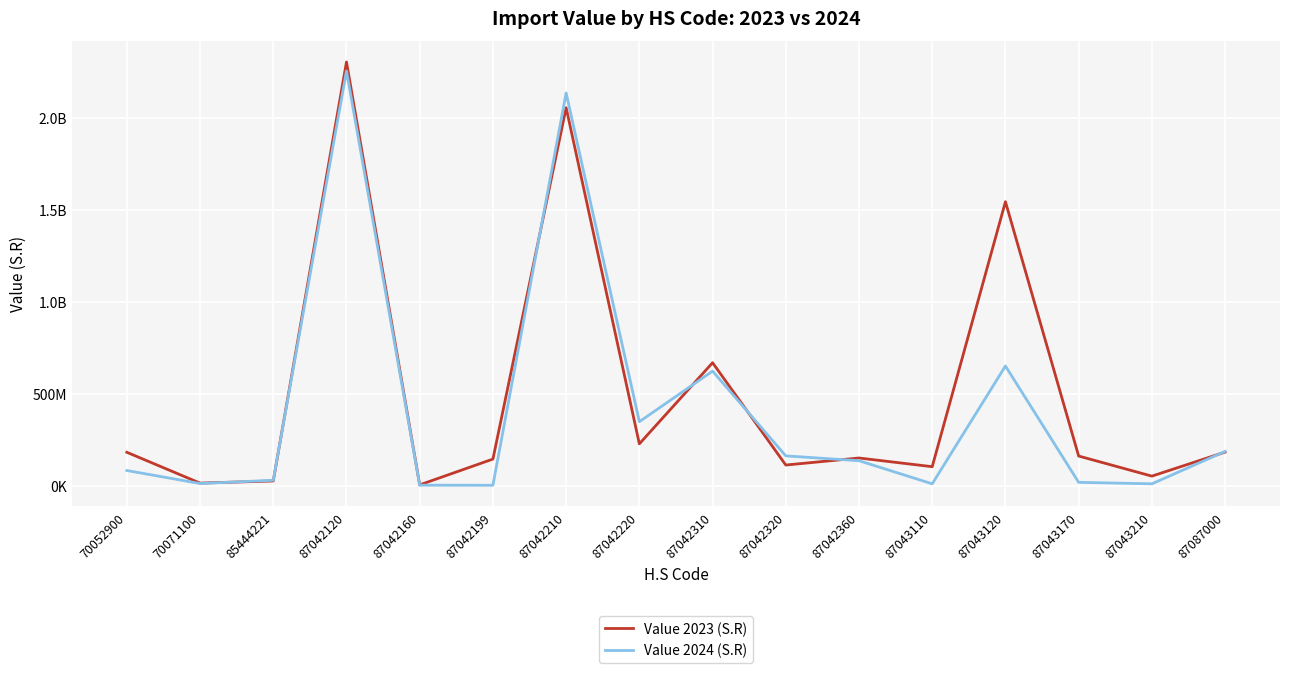

Which series ends up on top after the final intersection of Value 2024 (S.R) and Value 2023 (S.R)?

Value 2024 (S.R)